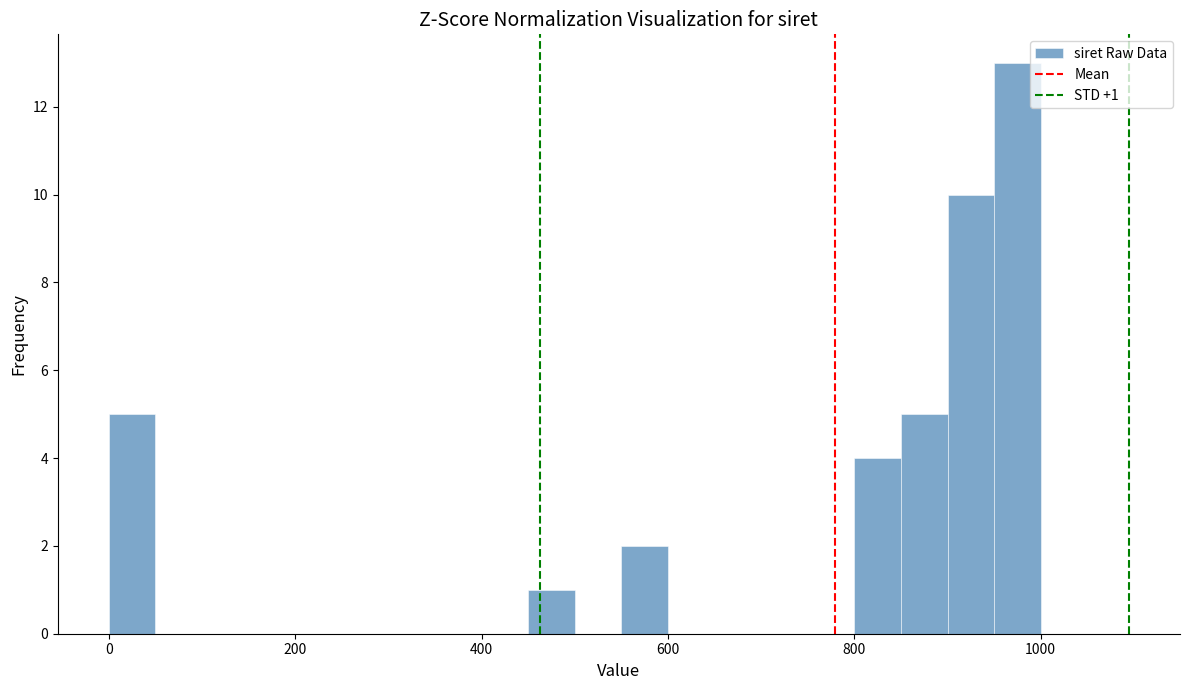

Read against the x-axis, roughly where is the centre of the tallest bar?

980